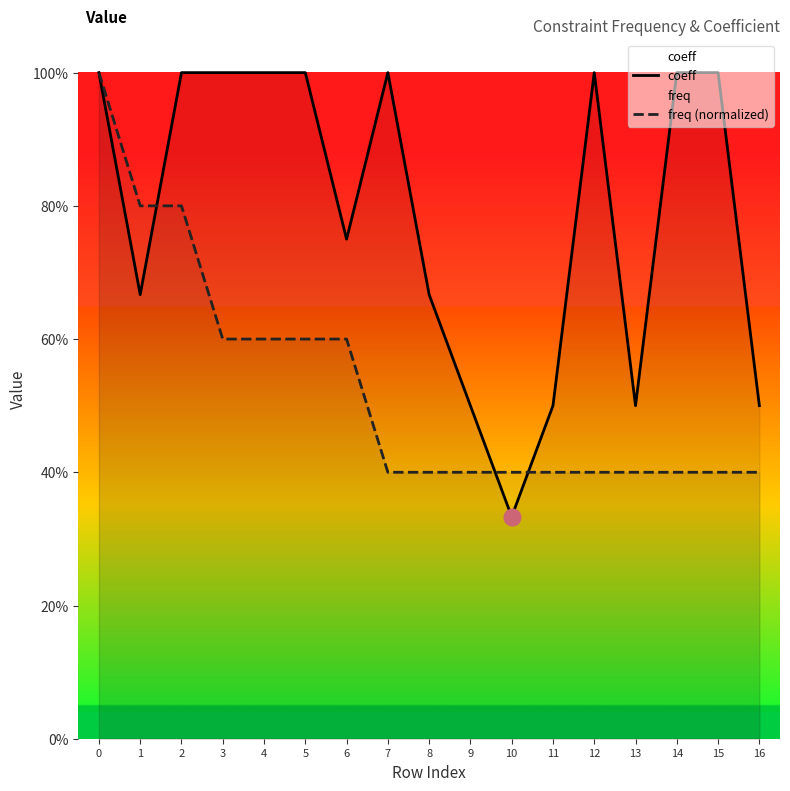

Is this an area chart (filled region under the line)?

No